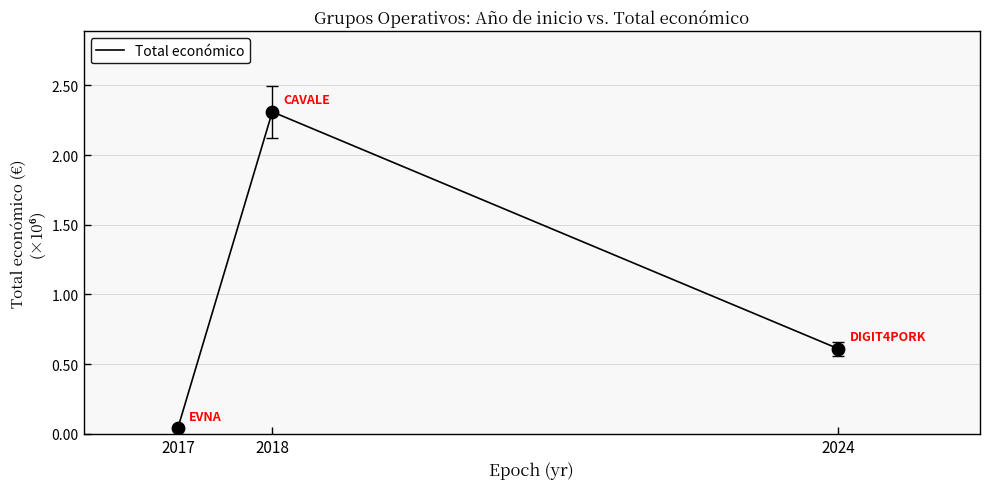

Is this an area chart (filled region under the line)?

No